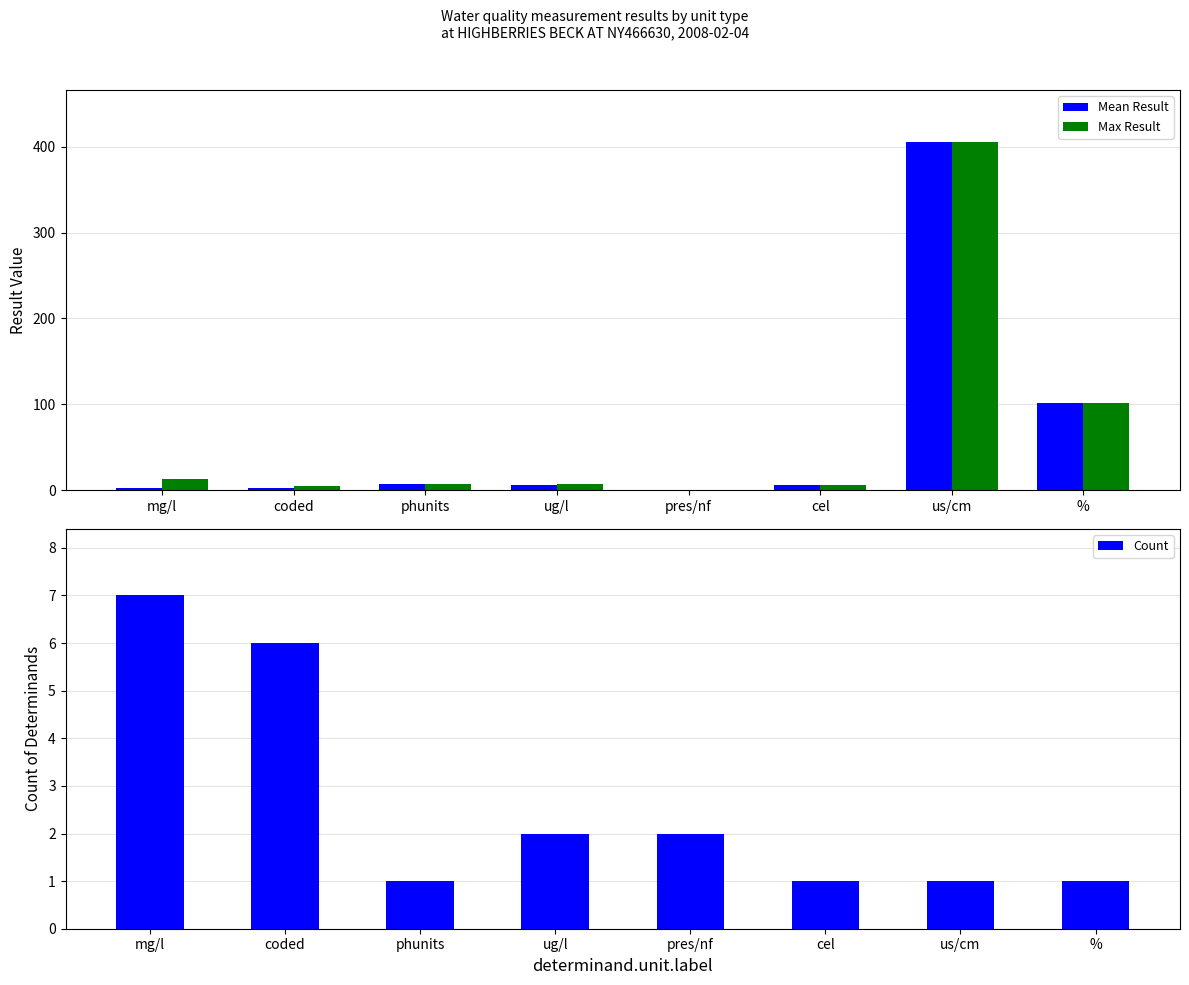

What is the difference between the maximum and minimum values in the Max Result series?

405.0